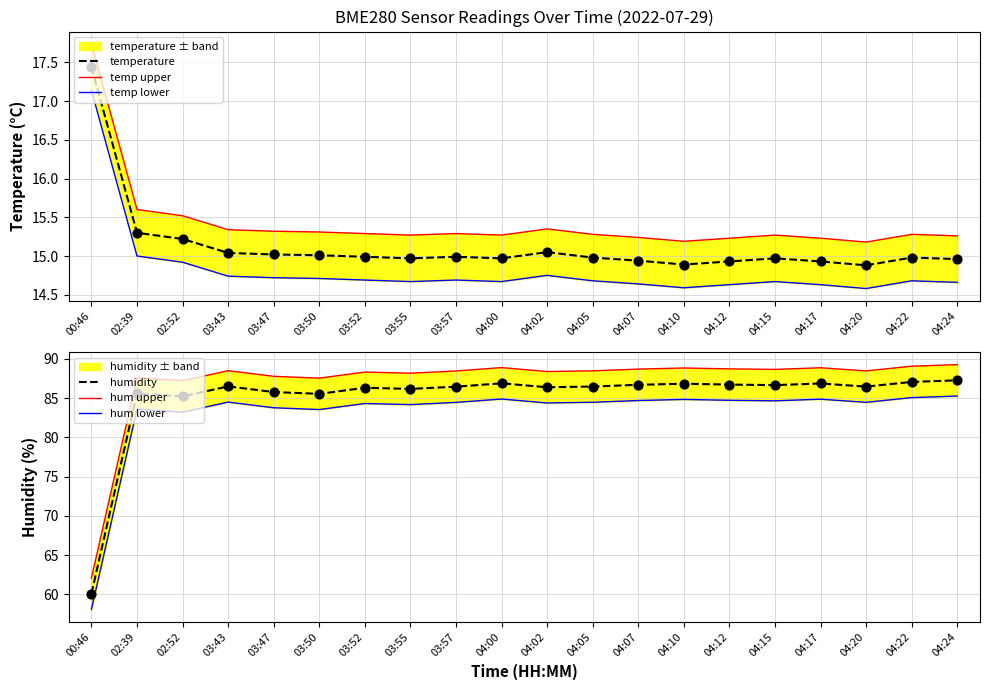

Which series has the largest Y range (max minus min)?

humidity